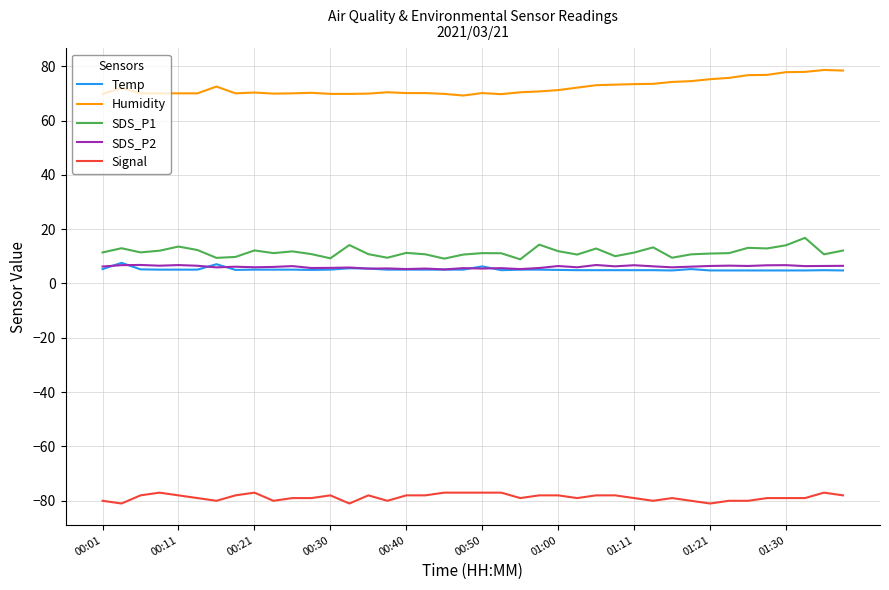

What is the highest value of the Temp series?

7.6